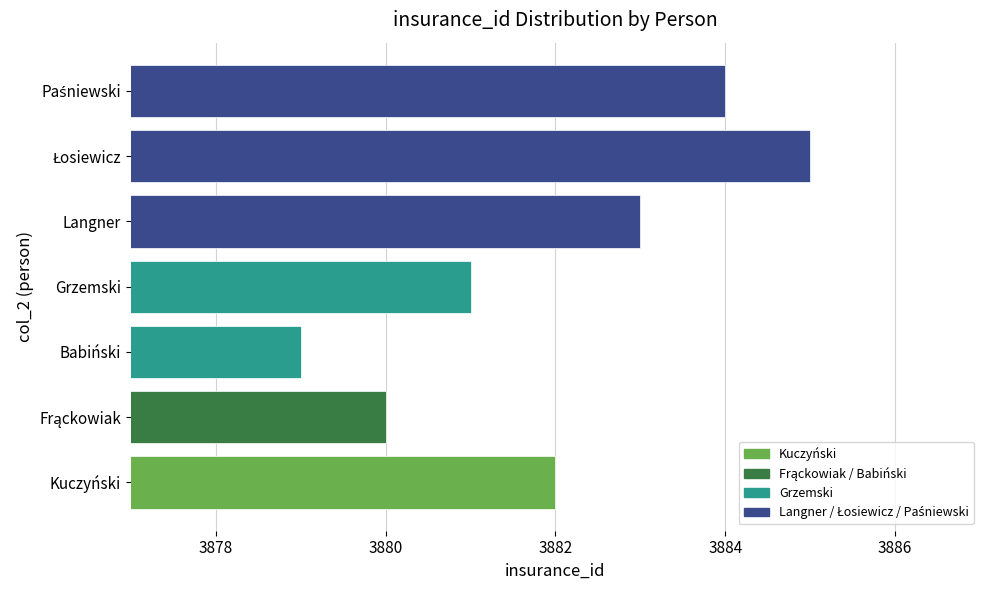

At which category does the chart reach its minimum across all series?

Babiński